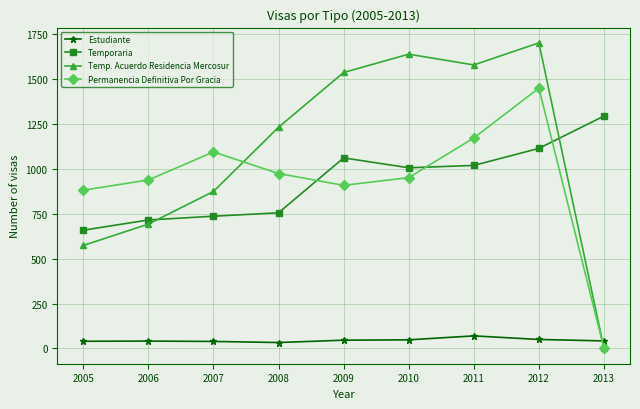

Rank the series at 2012 from lowest to highest value.

Estudiante, Temporaria, Permanencia Definitiva Por Gracia, Temp. Acuerdo Residencia Mercosur